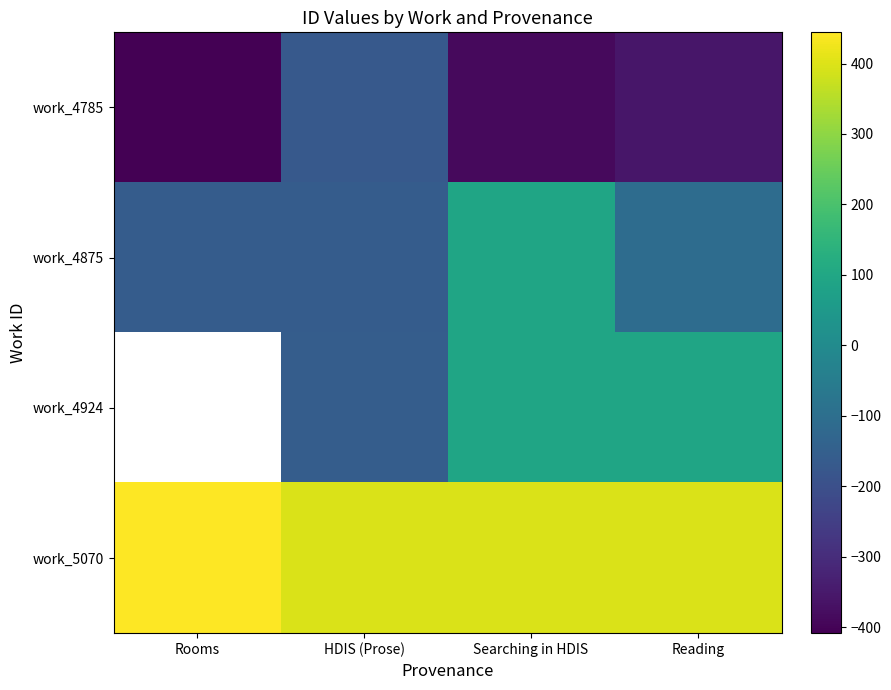

Which category has the highest value in the work_5070 series?

Rooms